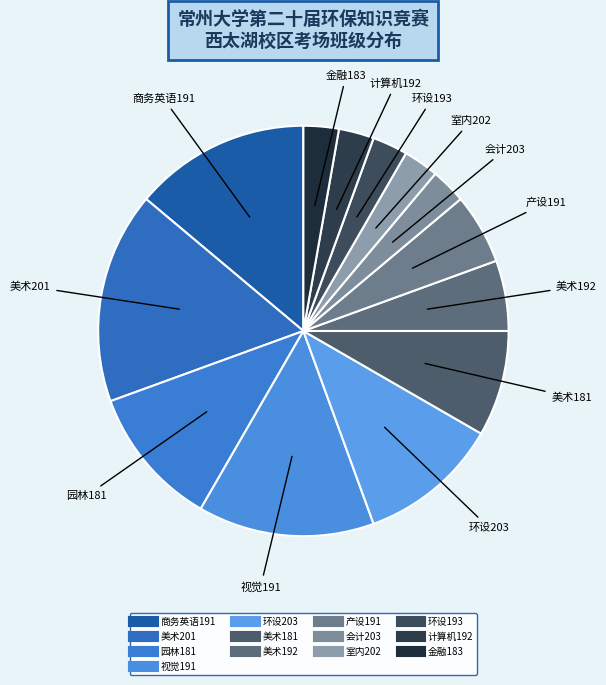

Between 计算机192 and 美术192, which is larger?

美术192